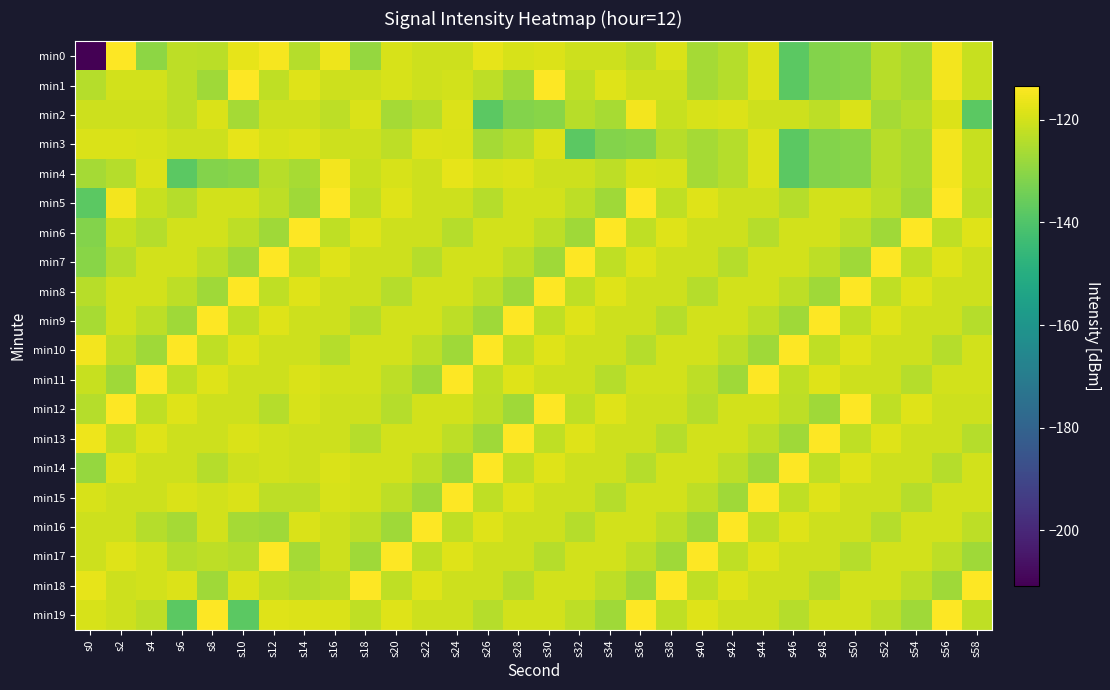

Which label corresponds to the smallest value in the chart?

s0